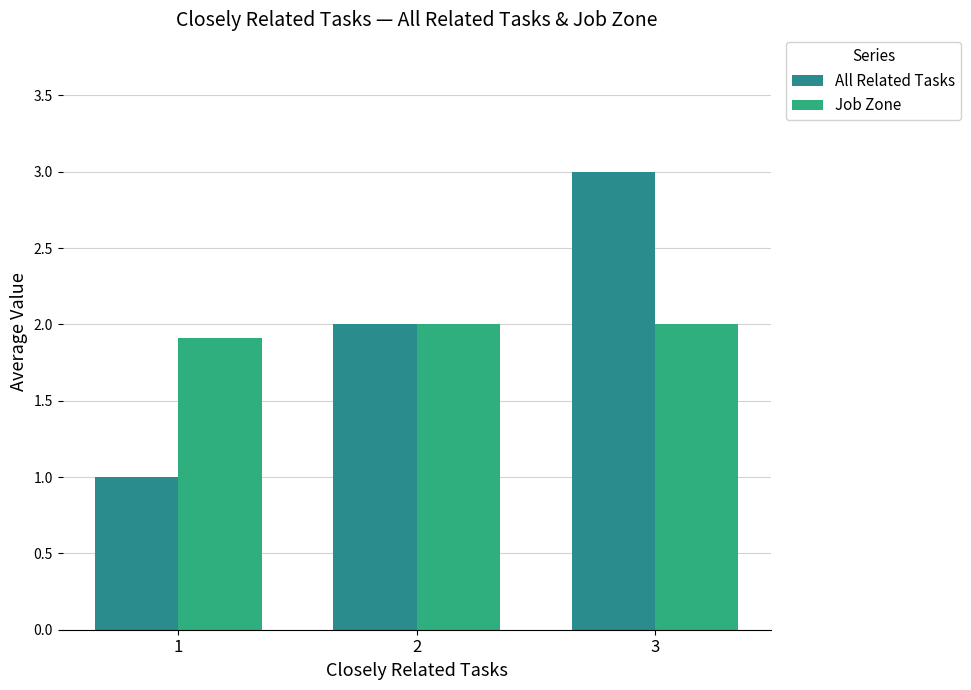

Does the chart contain stacked bars?

No